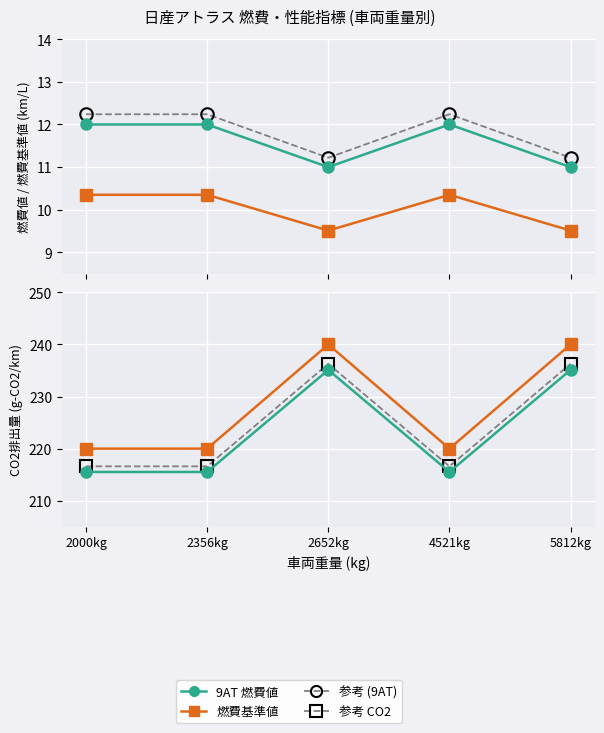

Between 2652kg and 2356kg, which is larger?

2356kg